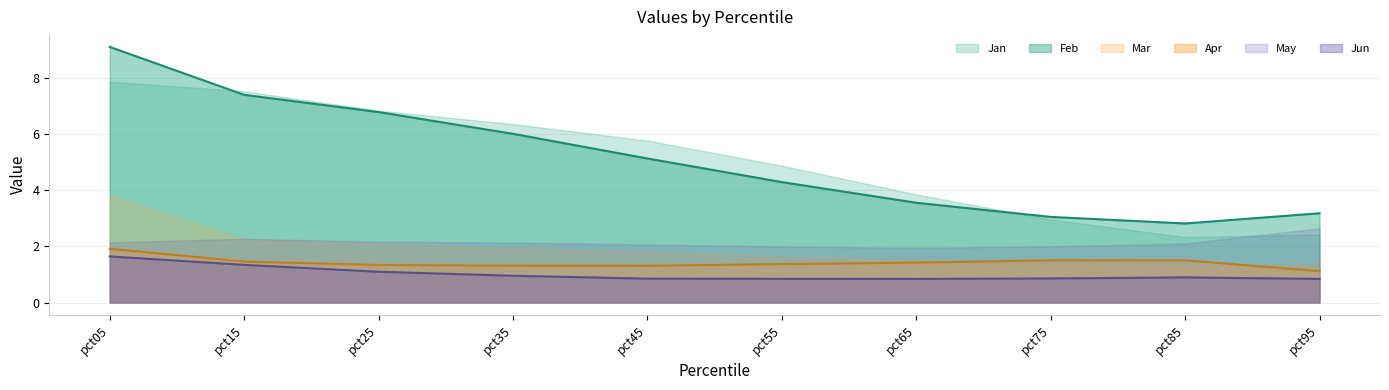

How many lines are shown in the chart?

6